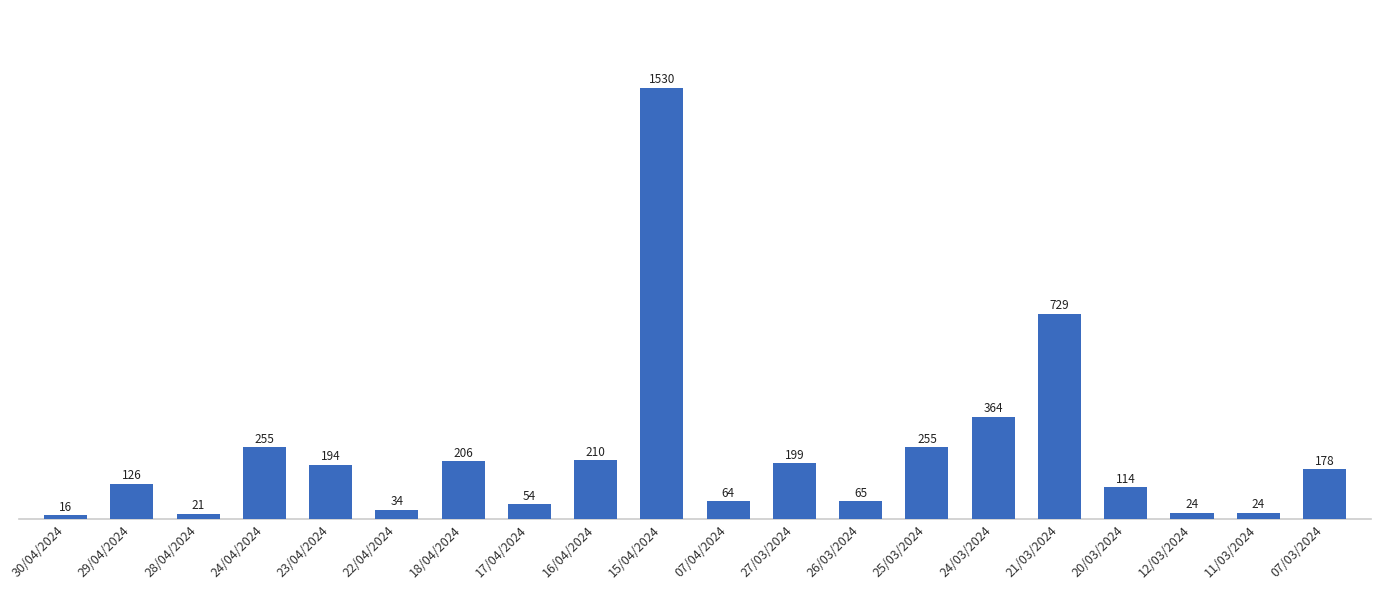

What is the ratio of the value at 20/03/2024 to the value at 24/04/2024?

0.4